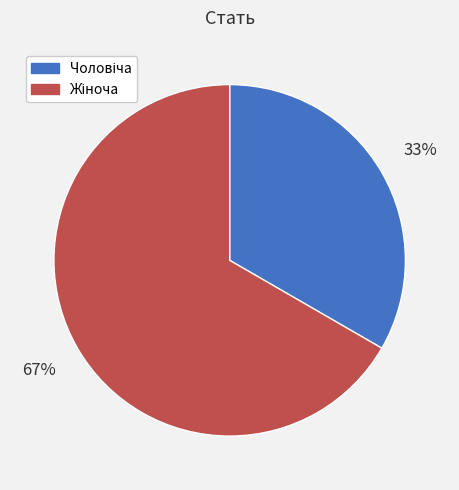

Is there any slice that represents more than half of the pie?

Yes